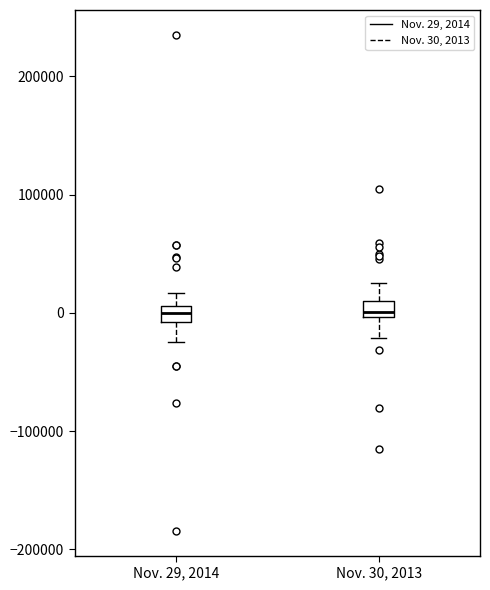

Where does the upper whisker of the box for Nov. 29, 2014 end on the y-axis? The values are not printed on the chart, so give them approximately, as read against the axis.

20000